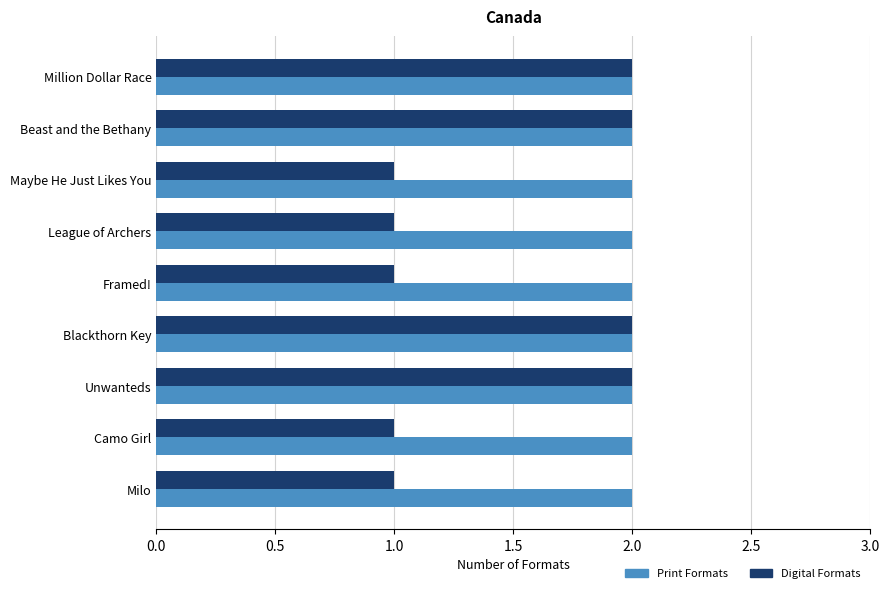

True or false: Print Formats has a value of 2 at Unwanteds.

True